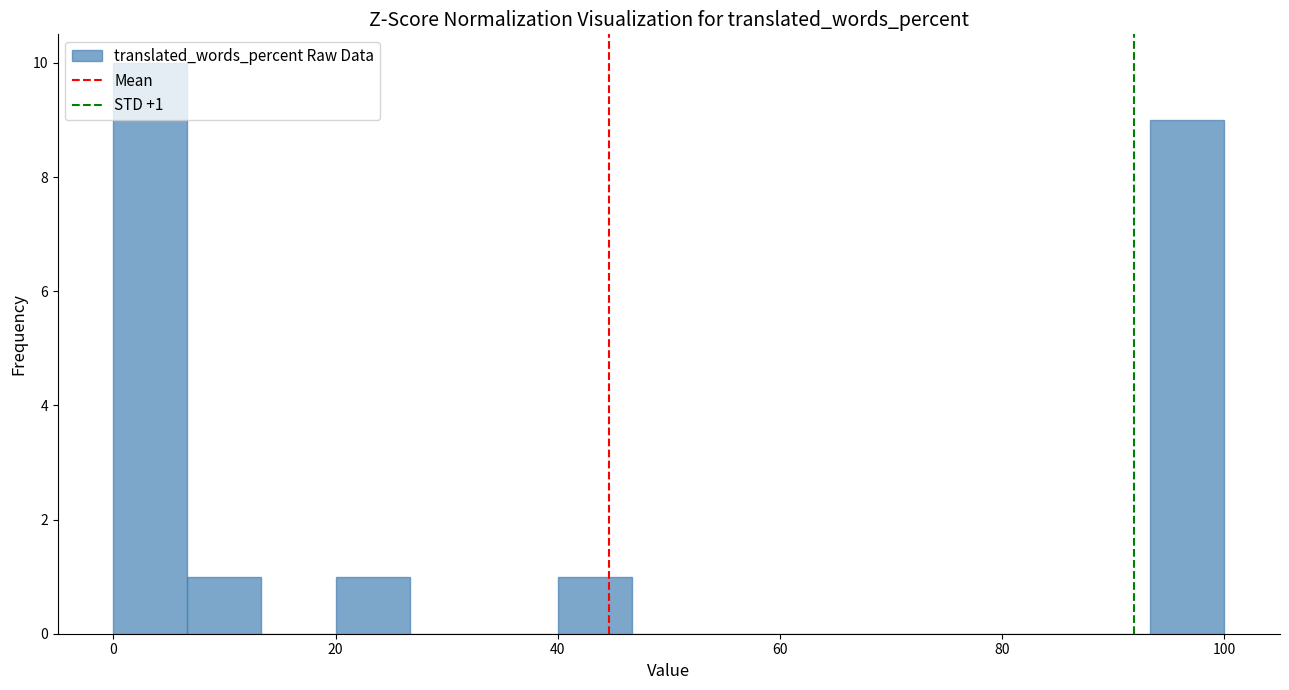

Read against the x-axis, roughly where is the centre of the tallest bar?

4